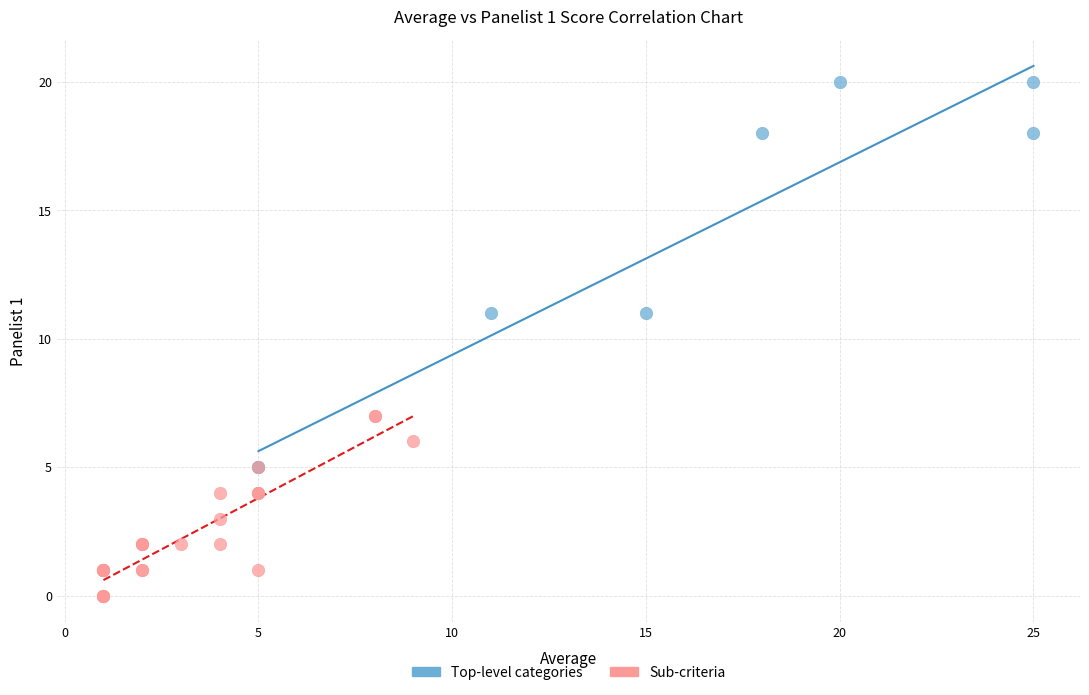

Which series has the widest spread of Y values?

Top-level categories